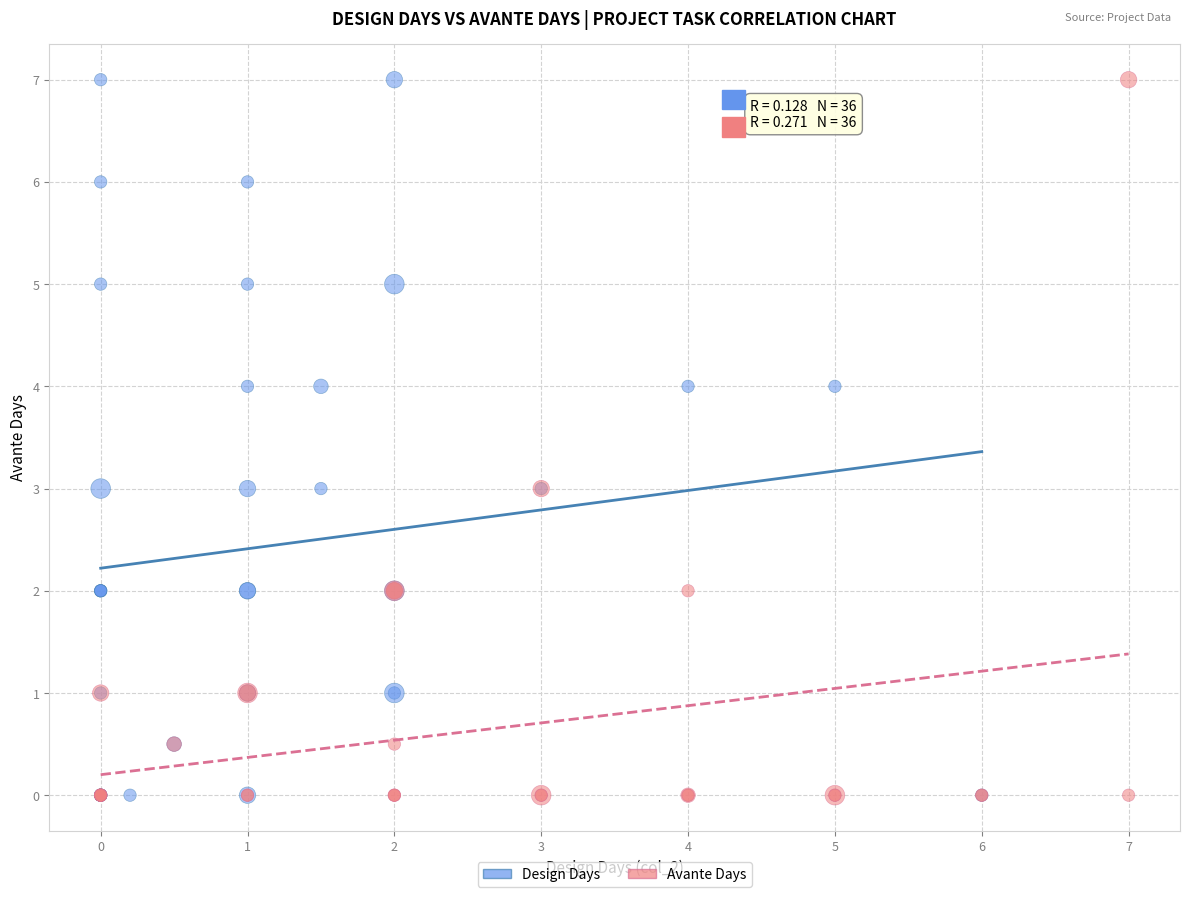

What are all the series names shown in the legend?

Design Days, Avante Days